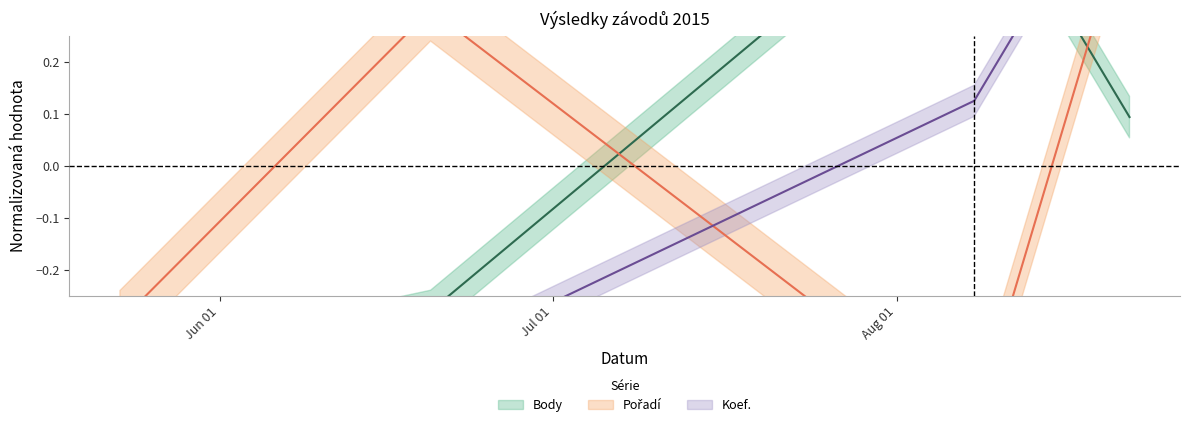

Rank the categories by Koef. value from highest to lowest.

2015-08-22, 2015-08-08, 2015-05-23, 2015-06-20